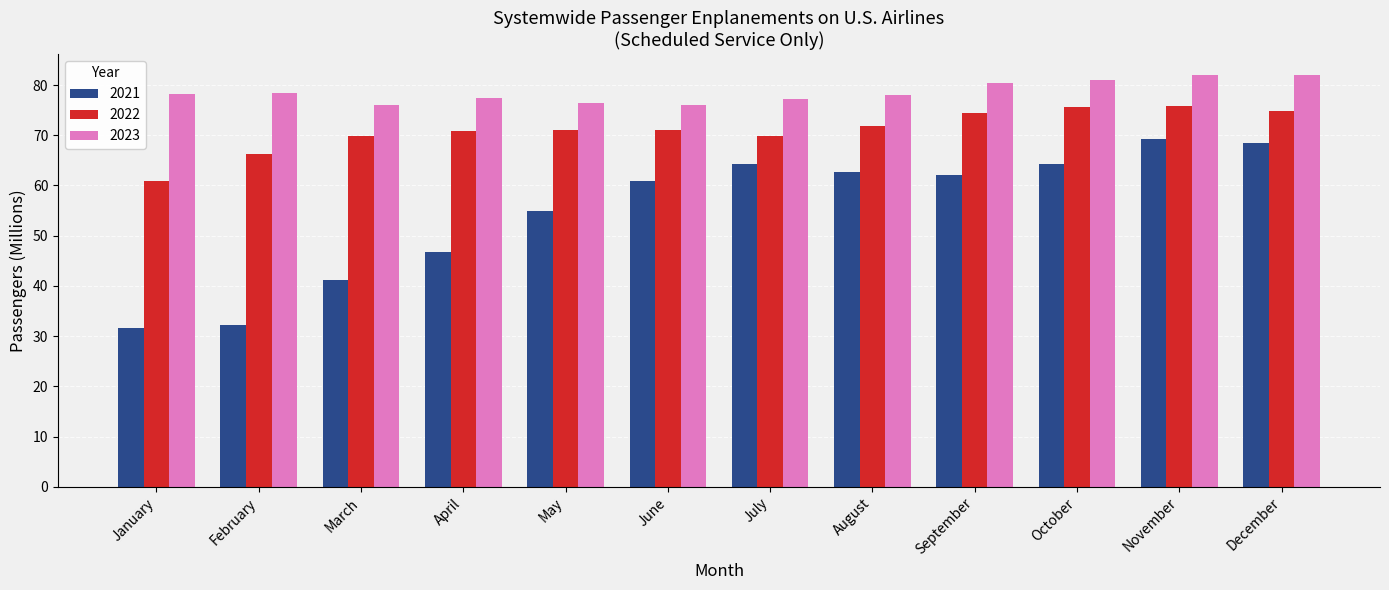

What is the sum of all 2022 values?

852.5